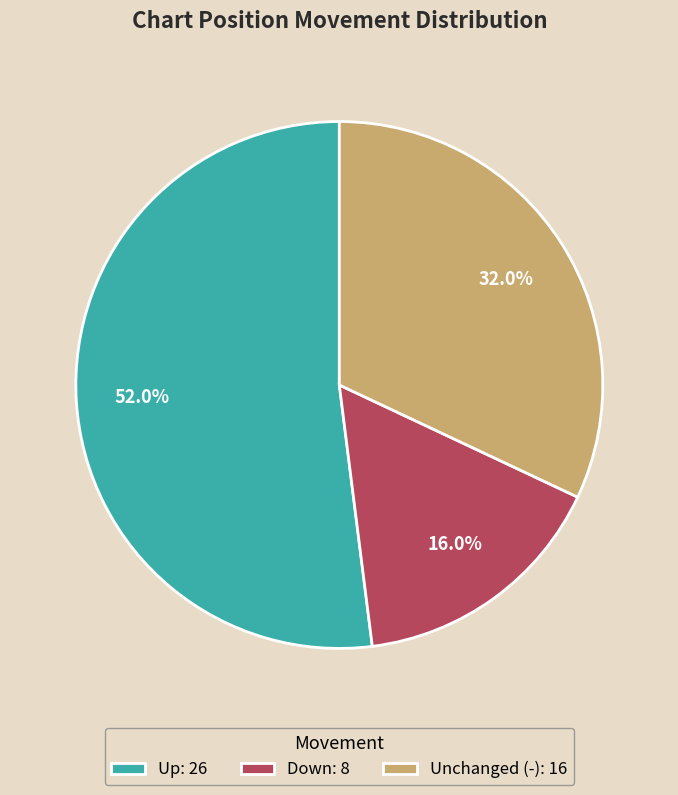

Which slice represents more than half of the pie?

Up: 26